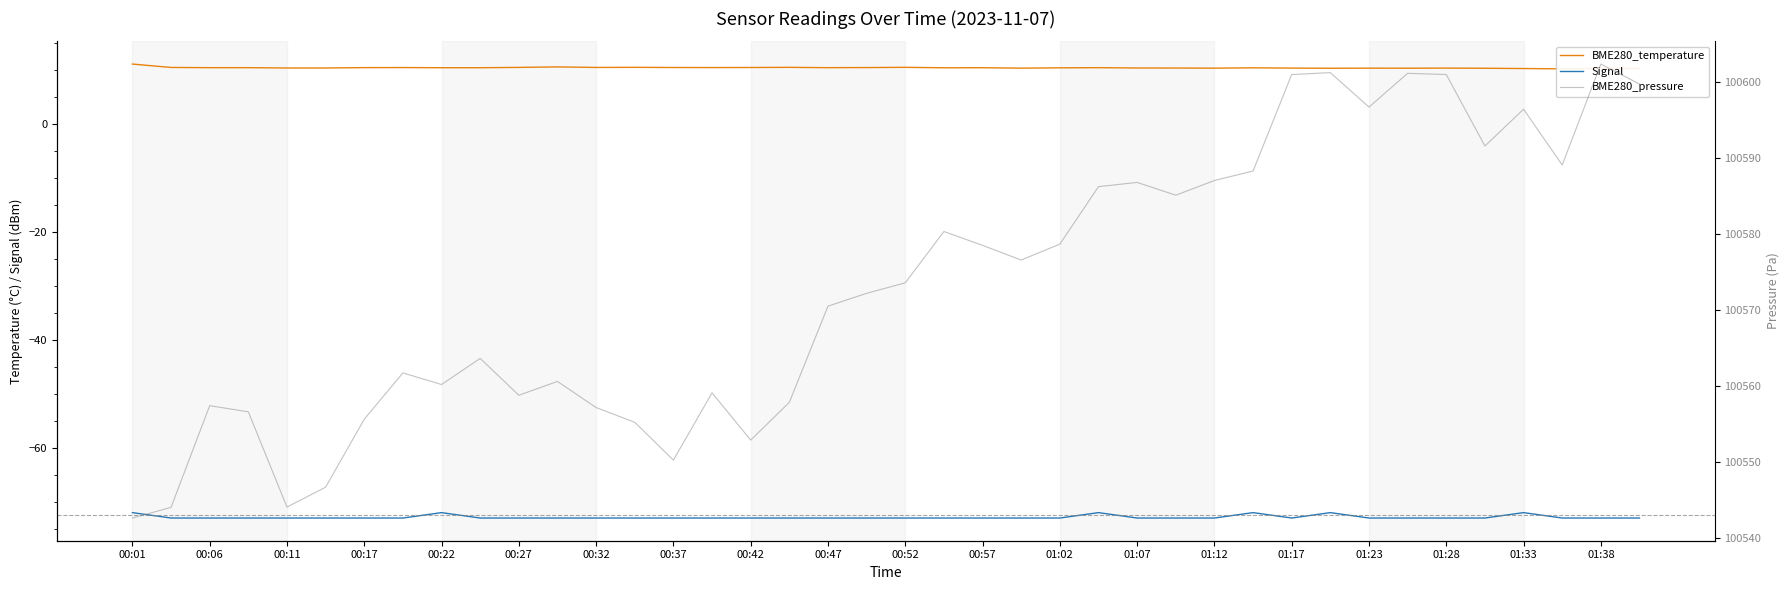

Reading right to left, extract all data points from this chart.

BME280_temperature: 10.3	10.3	10.3	10.3	10.4	10.4	10.4	10.4	10.4	10.4	10.4	10.4	10.4	10.4	10.5	10.4	10.4	10.5	10.5	10.5	10.5	10.5	10.5	10.5	10.5	10.5	10.5	10.5	10.6	10.5	10.5	10.5	10.5	10.5	10.4	10.4	10.5	10.5	10.5	11.2
Signal: -73.0	-73.0	-73.0	-72.0	-73.0	-73.0	-73.0	-73.0	-72.0	-73.0	-72.0	-73.0	-73.0	-73.0	-72.0	-73.0	-73.0	-73.0	-73.0	-73.0	-73.0	-73.0	-73.0	-73.0	-73.0	-73.0	-73.0	-73.0	-73.0	-73.0	-73.0	-72.0	-73.0	-73.0	-73.0	-73.0	-73.0	-73.0	-73.0	-72.0
BME280_pressure: 100599.8	100602.4	100589.1	100596.5	100591.6	100601.0	100601.2	100596.8	100601.3	100601.0	100588.3	100587.1	100585.2	100586.8	100586.3	100578.7	100576.6	100578.6	100580.4	100573.6	100572.2	100570.6	100557.9	100552.9	100559.2	100550.3	100555.3	100557.2	100560.7	100558.8	100563.7	100560.2	100561.8	100555.7	100546.8	100544.1	100556.7	100557.5	100544.1	100542.7